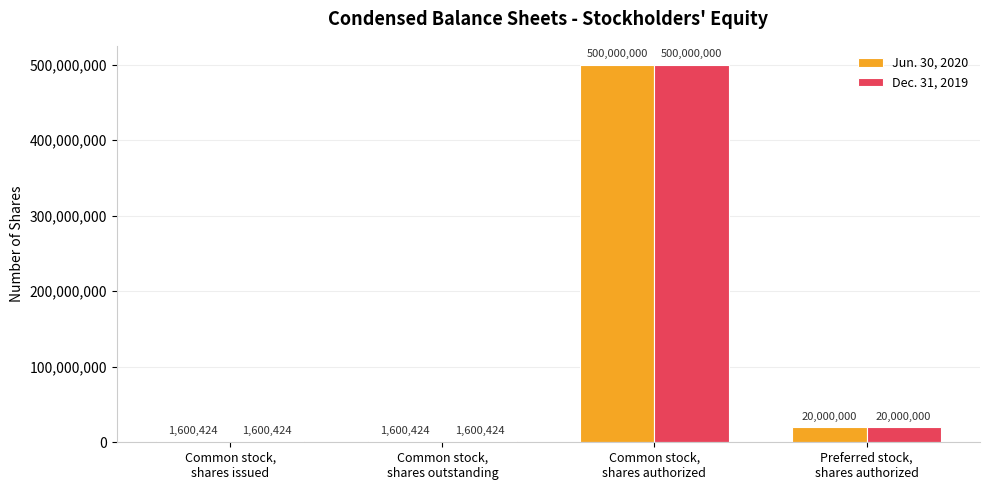

How many data points does each series have?

4